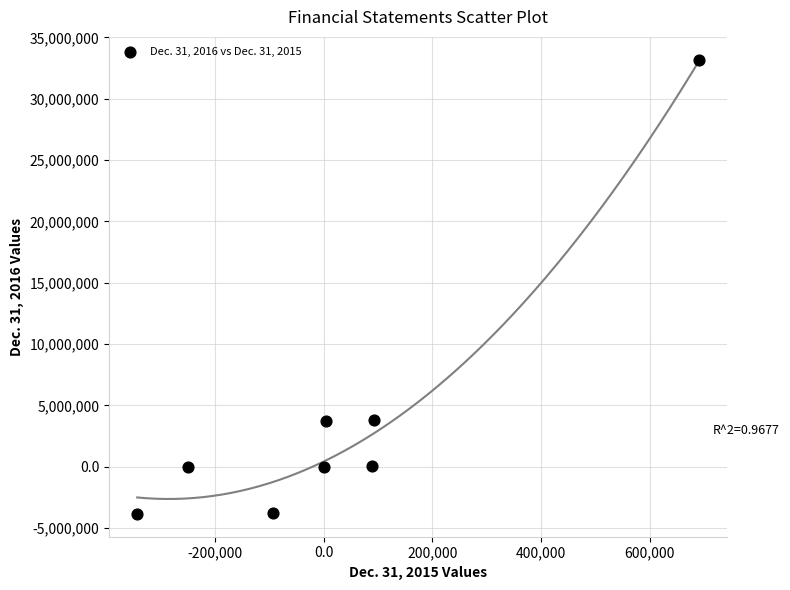

What is the range of X values (max minus min)?

1034407.0